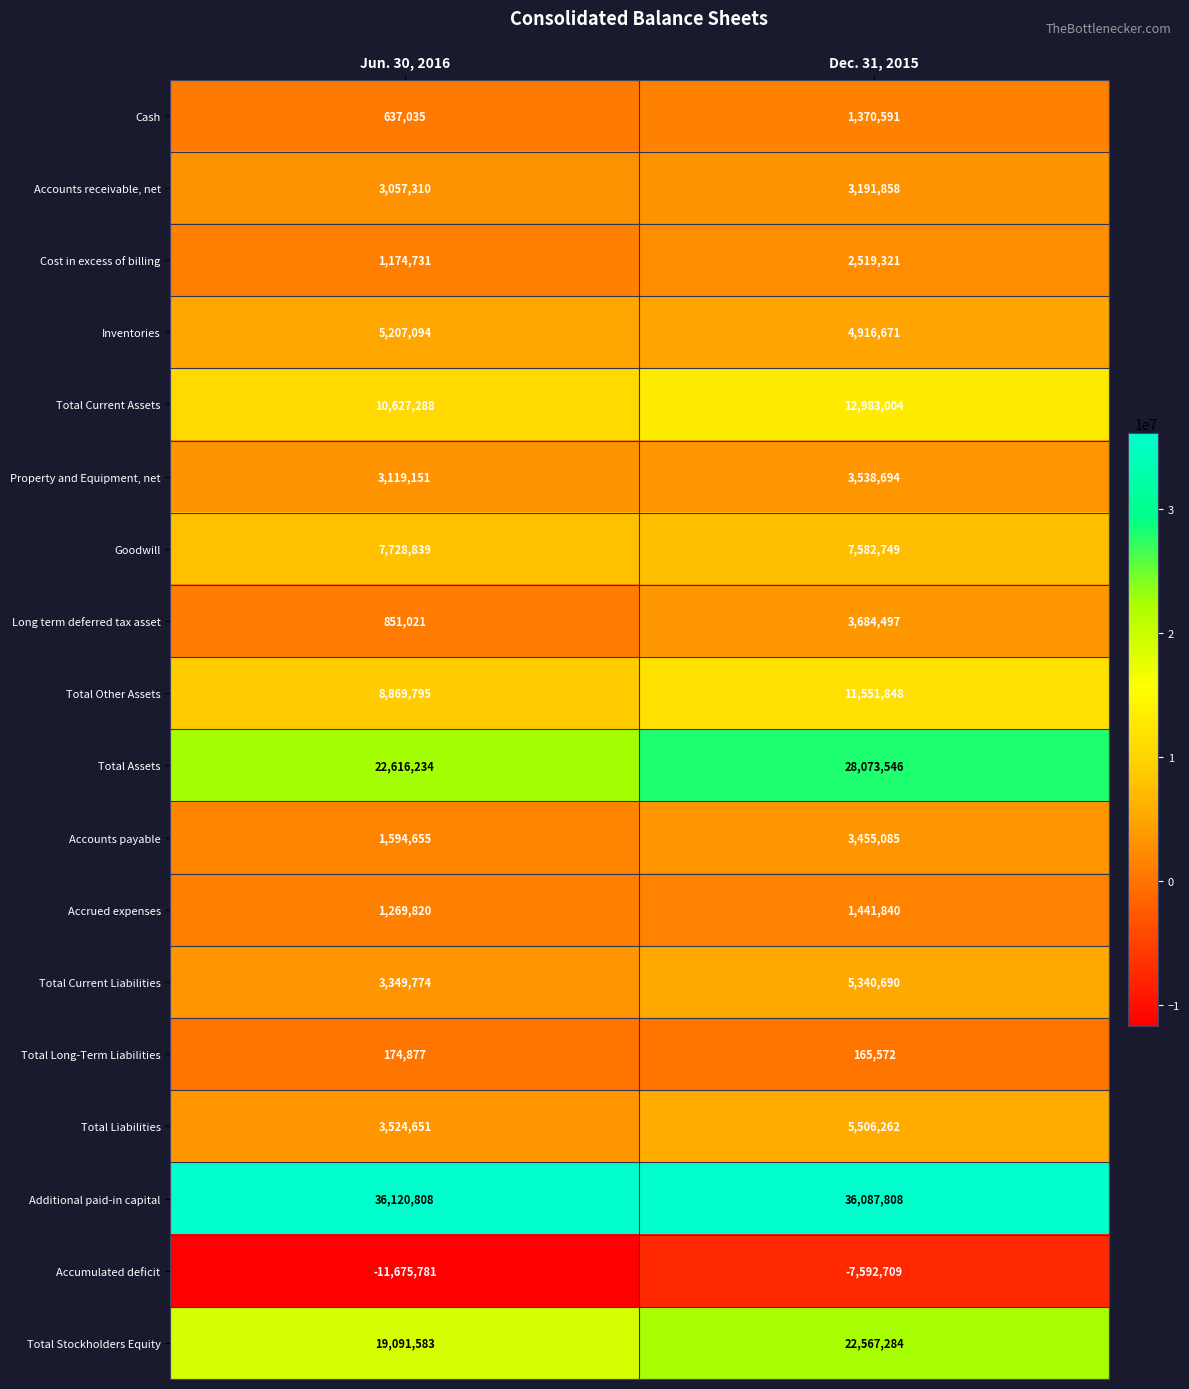

Which series has the largest total across all categories?

Additional paid-in capital